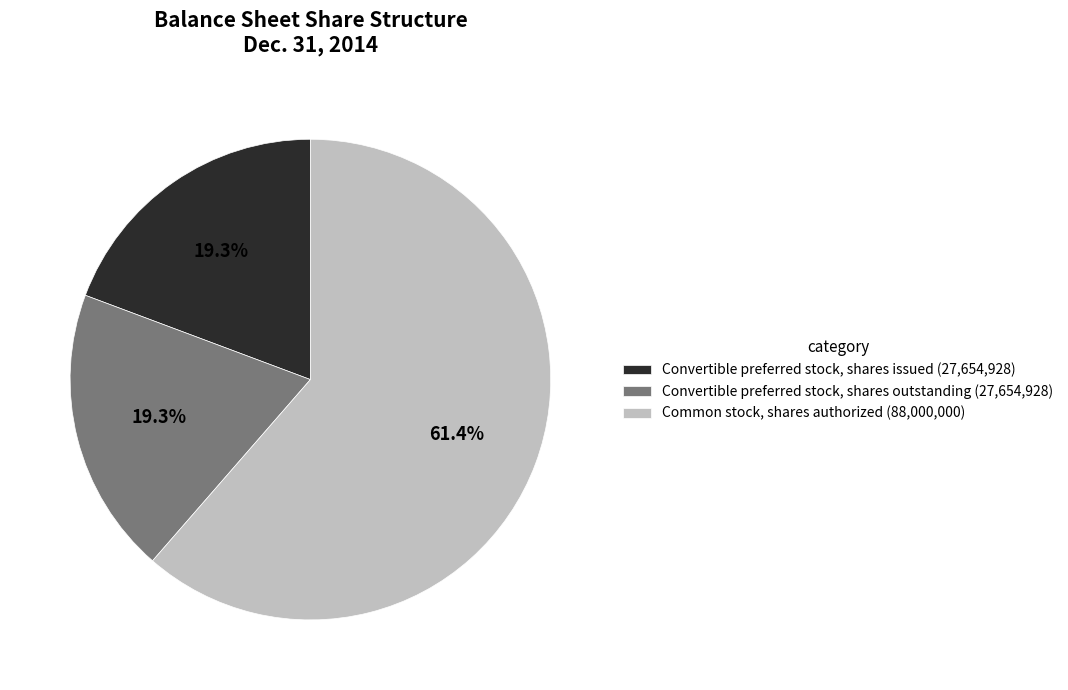

What is the ratio of the value at Convertible preferred stock, shares outstanding (27,654,928) to the value at Common stock, shares authorized (88,000,000)?

0.3